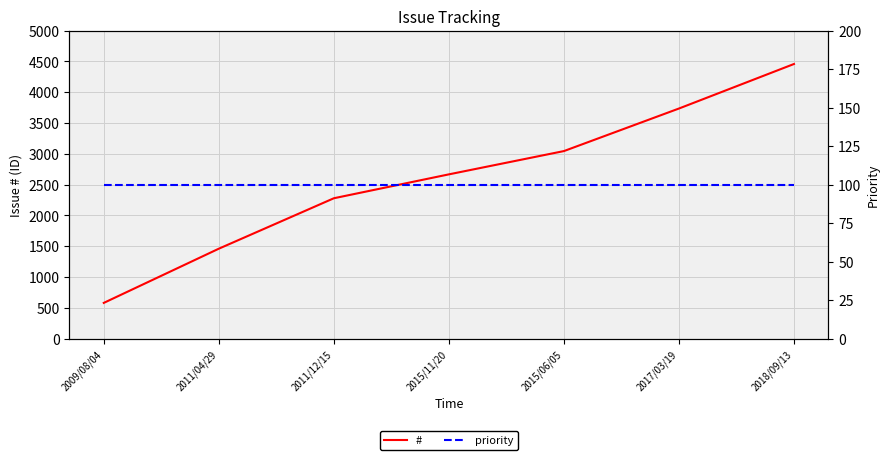

Rank the series by their average value, from highest to lowest.

#, priority